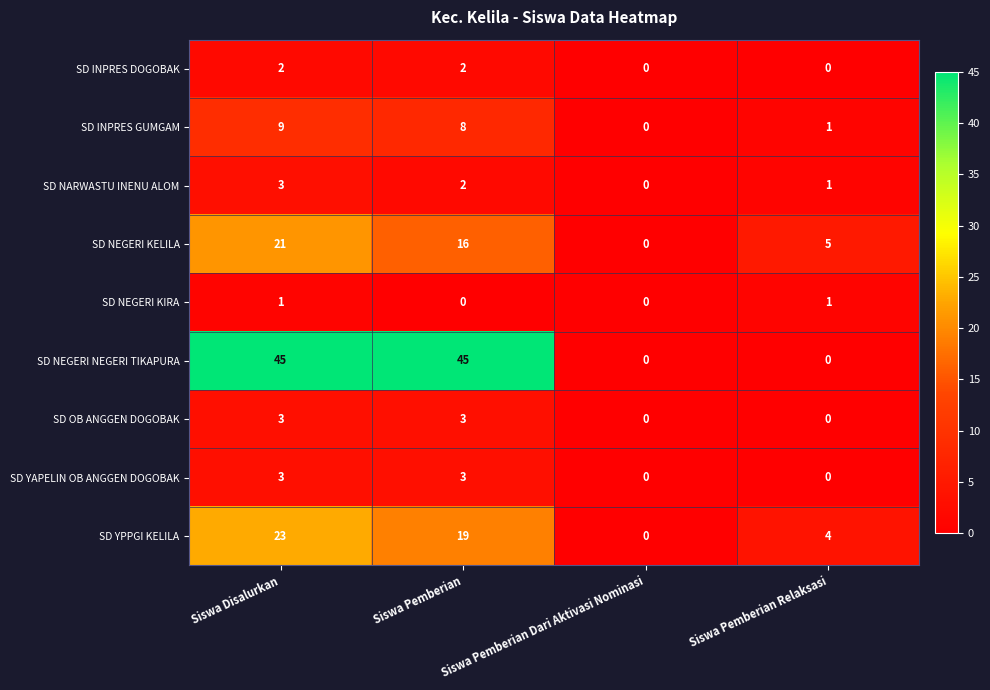

How many series are shown in this chart?

9